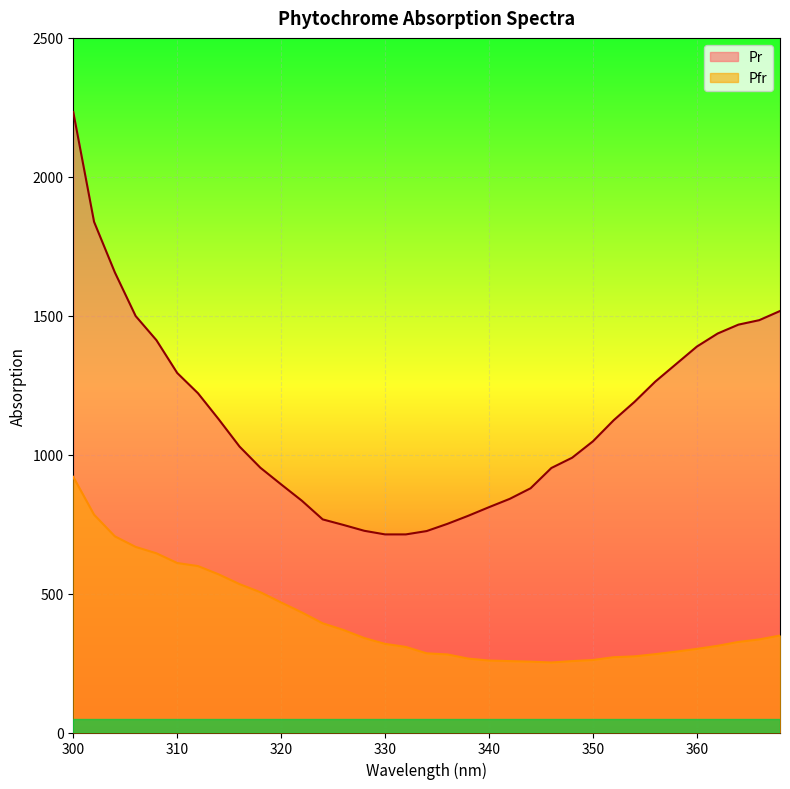

What is the difference between the maximum and minimum values in the Pr series?

1520